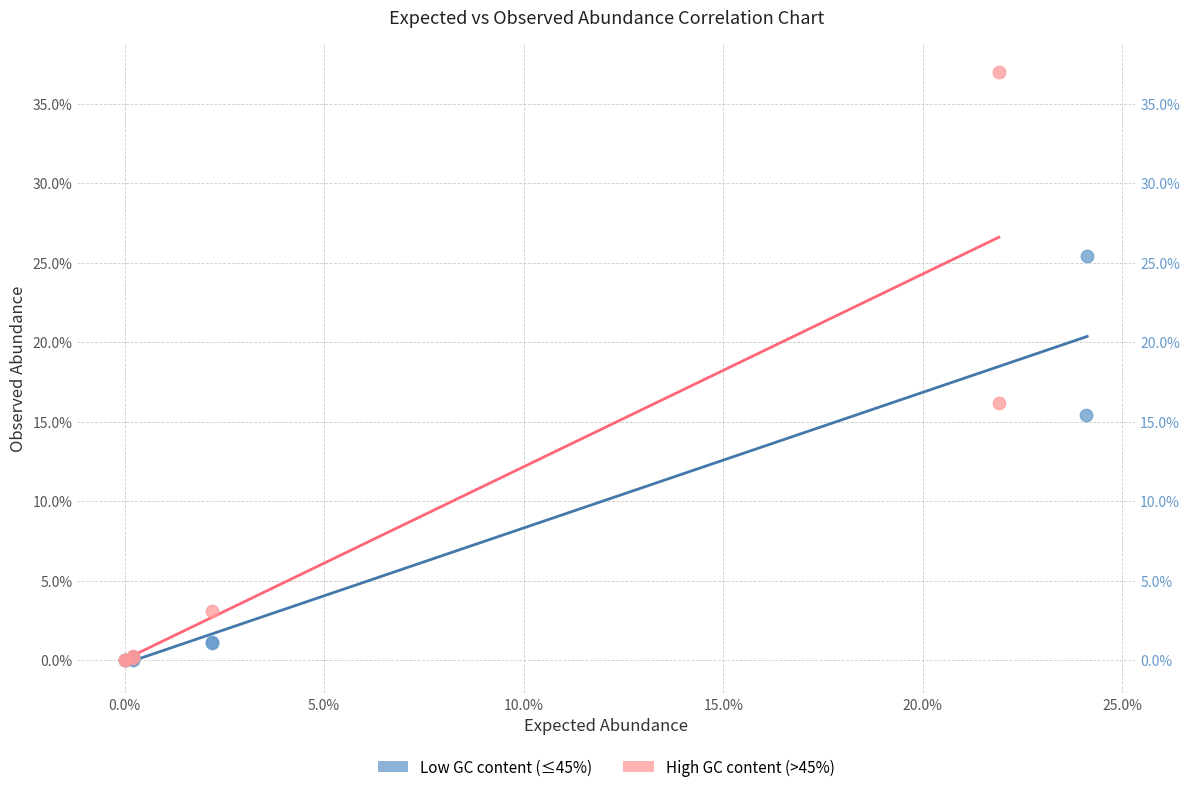

Which series has the largest Y range (max minus min)?

High GC content (>45%)